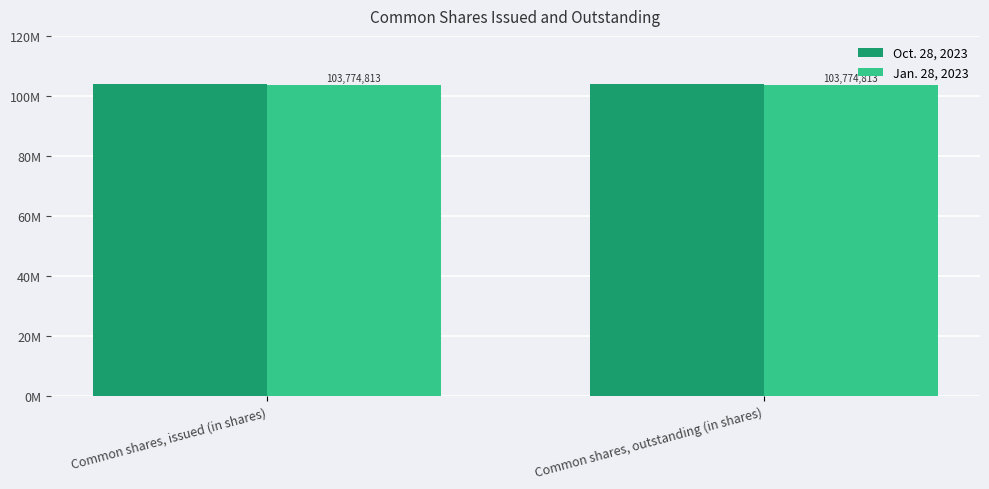

What is the minimum value shown in the chart?

103774813